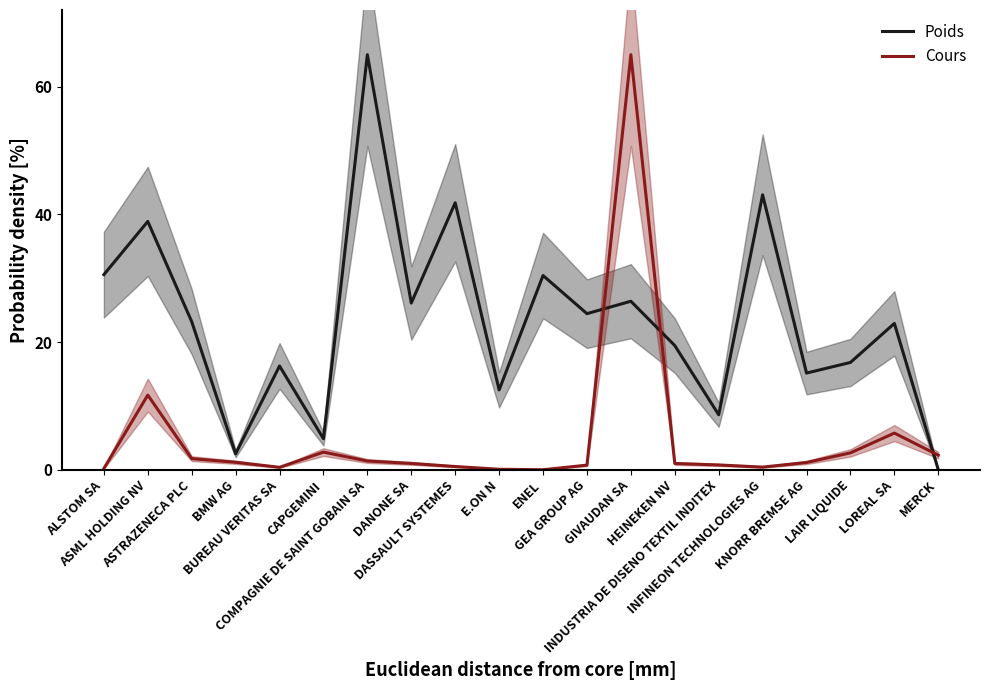

Which has a higher value, KNORR BREMSE AG or ALSTOM SA?

ALSTOM SA